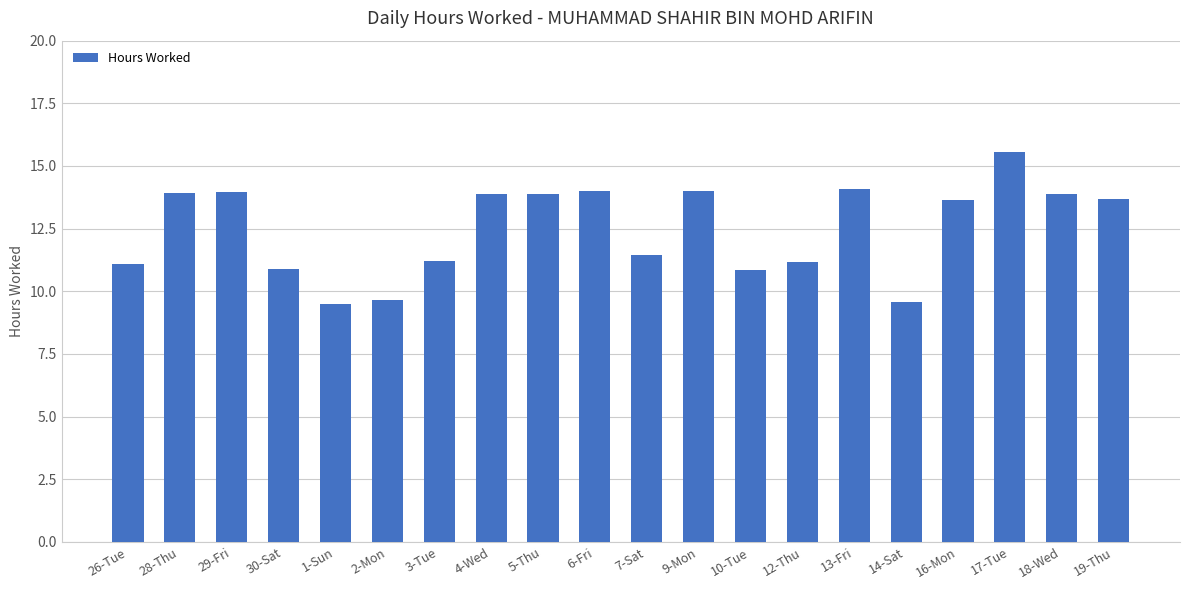

What is the average value?

12.5